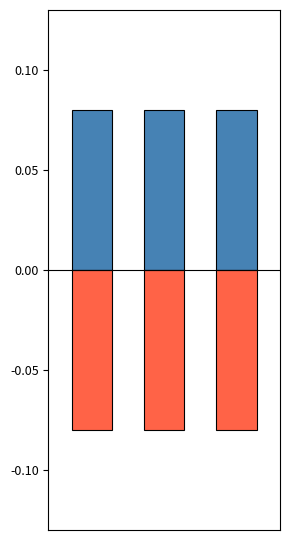

List the labels in order of От даты value, largest first.

0, 1, 2